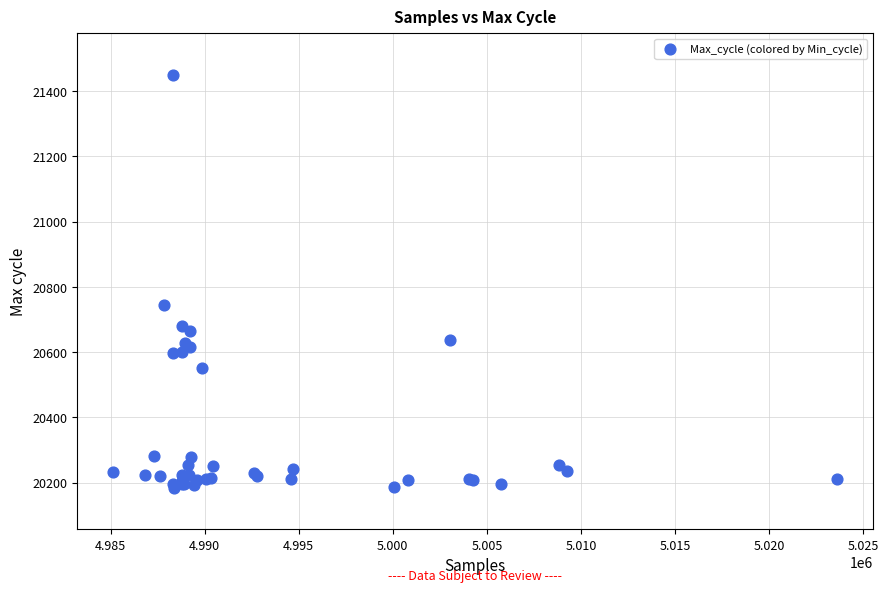

What Y value in the scatter plot is closest to 20817?

20744